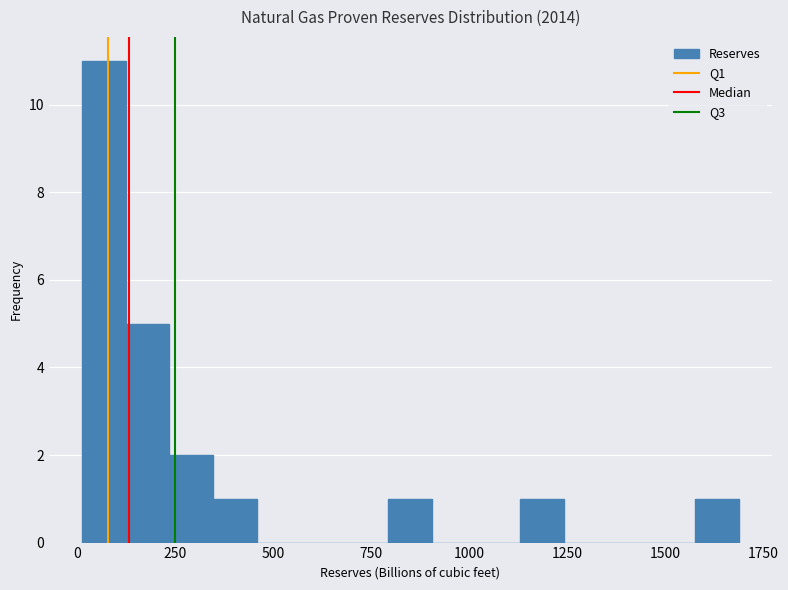

Read against the x-axis, roughly where is the centre of the tallest bar?

50